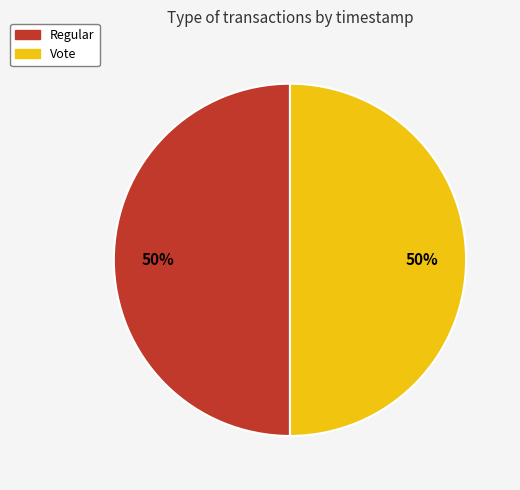

Is the sum of Vote and Regular greater than half?

Yes